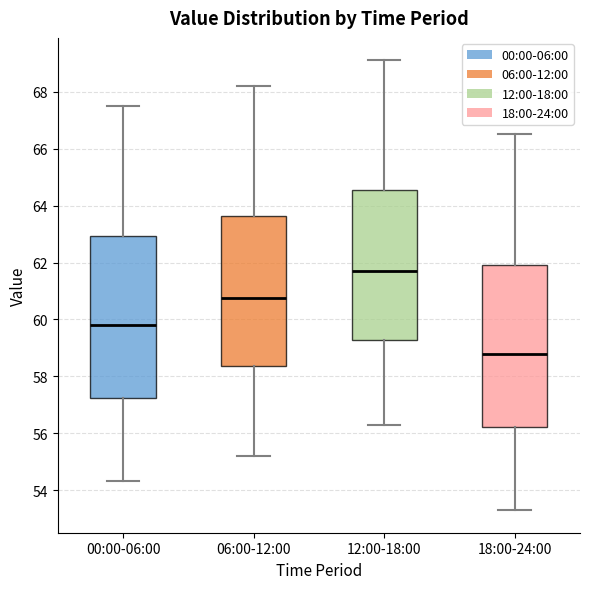

Reading left to right, transcribe this box plot: for each box, give where its median line is, the range the box spans, and where its two whiskers end, as read against the y-axis. The values are not printed on the chart, so give them approximately, as read against the axis.

00:00-06:00: median 59.8, box 57.2 to 63.0, whiskers 54.4 to 67.6
06:00-12:00: median 60.8, box 58.4 to 63.6, whiskers 55.2 to 68.2
12:00-18:00: median 61.8, box 59.2 to 64.6, whiskers 56.4 to 69.2
18:00-24:00: median 58.8, box 56.2 to 62.0, whiskers 53.4 to 66.6